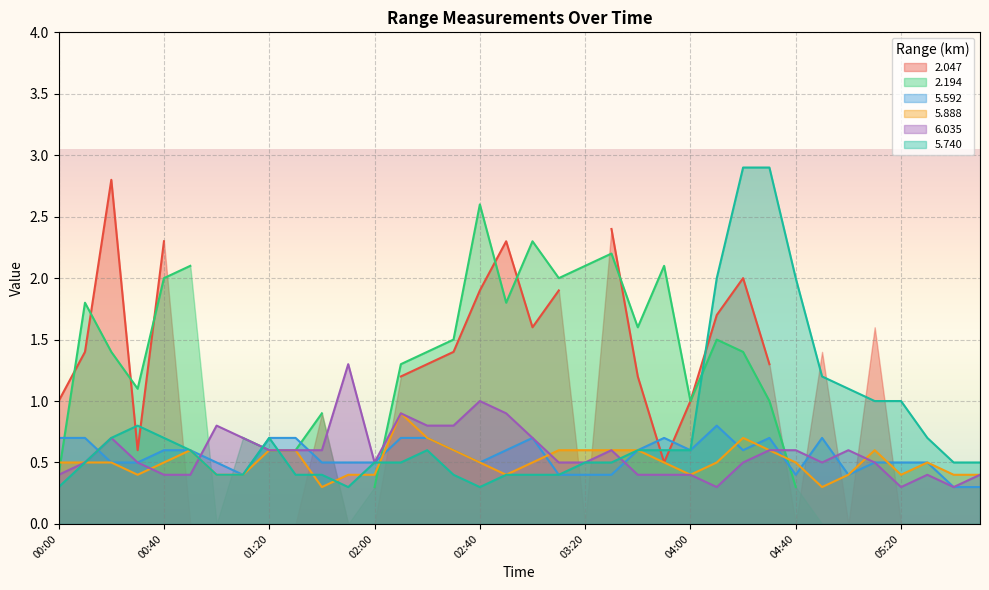

Rank the series at 04:50 from highest to lowest value.

5.740, 5.592, 6.035, 5.888